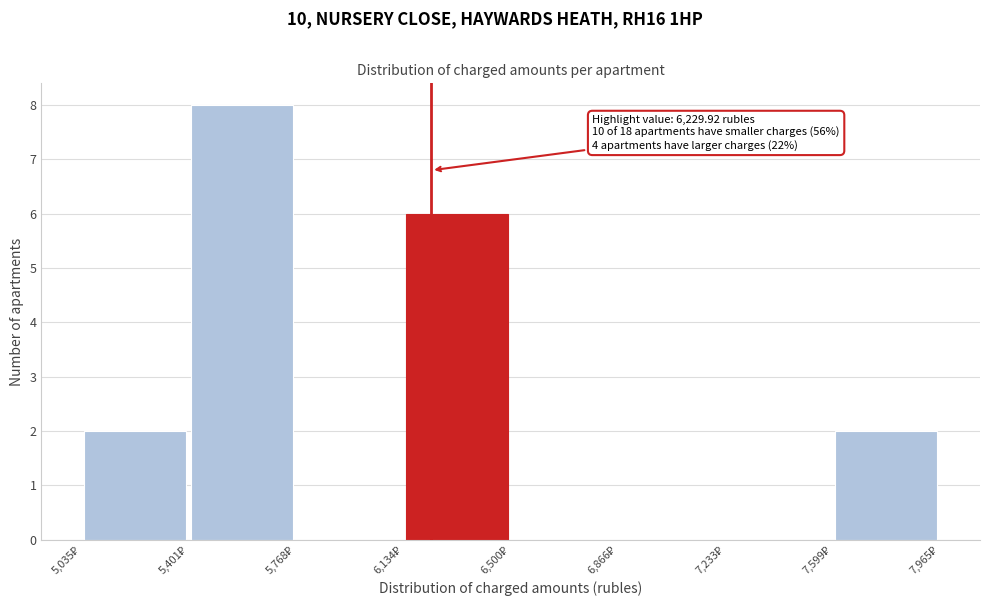

Which range on the x-axis has the tallest bar?

5400 to 5750